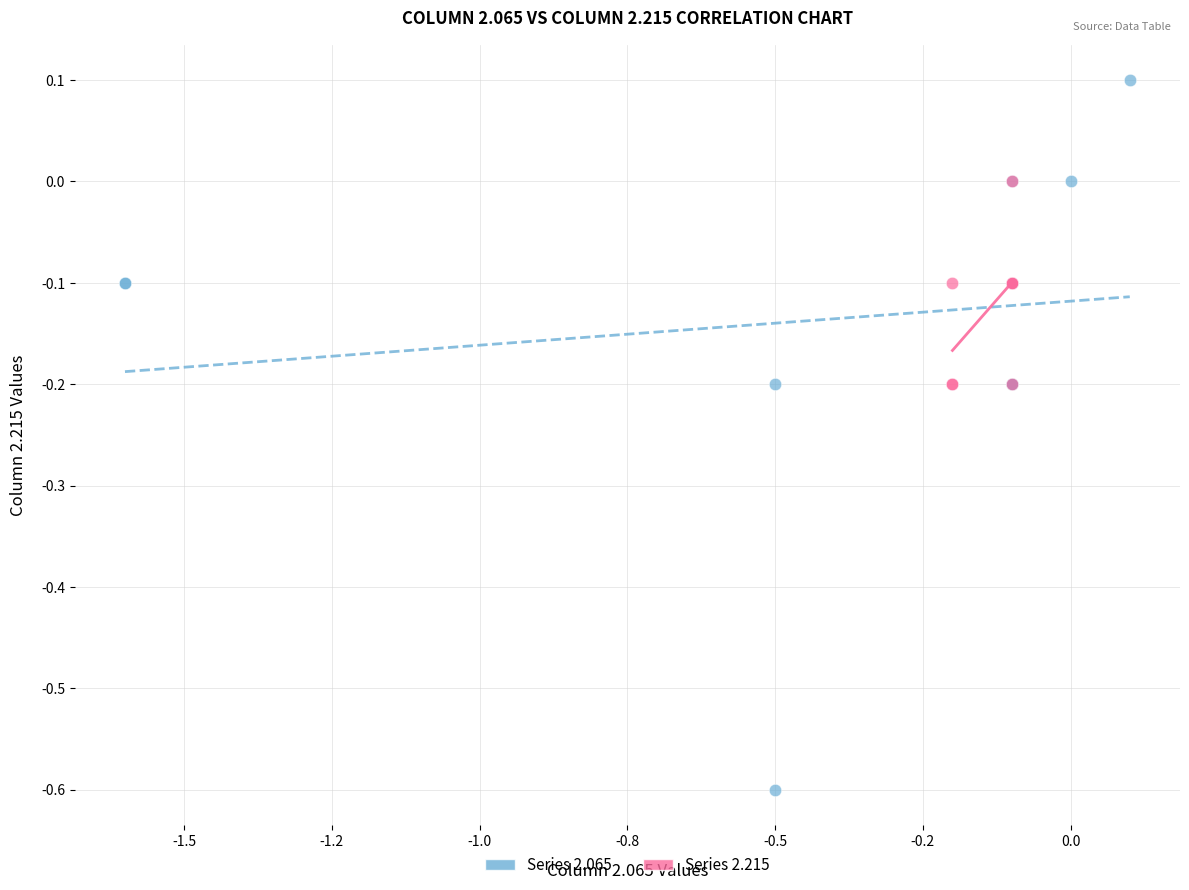

Which series reaches the maximum Y coordinate?

Series 2.065